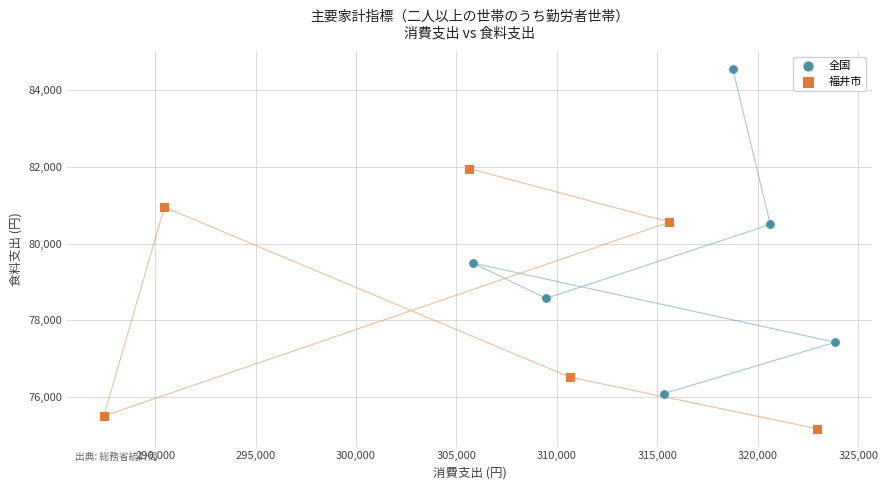

Which series contains the lowest Y value?

福井市